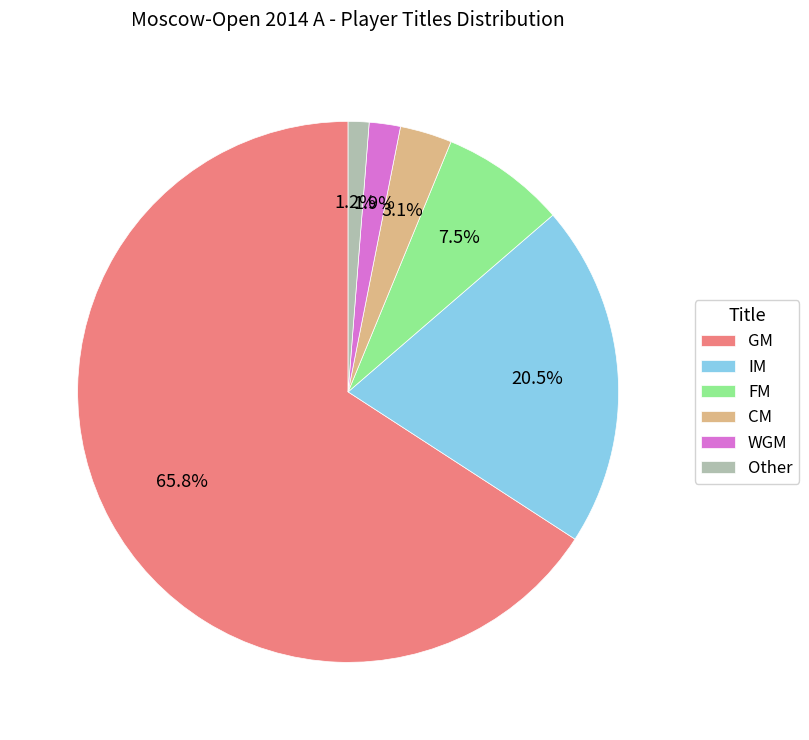

What percentage do WGM and IM together represent?

22.4%